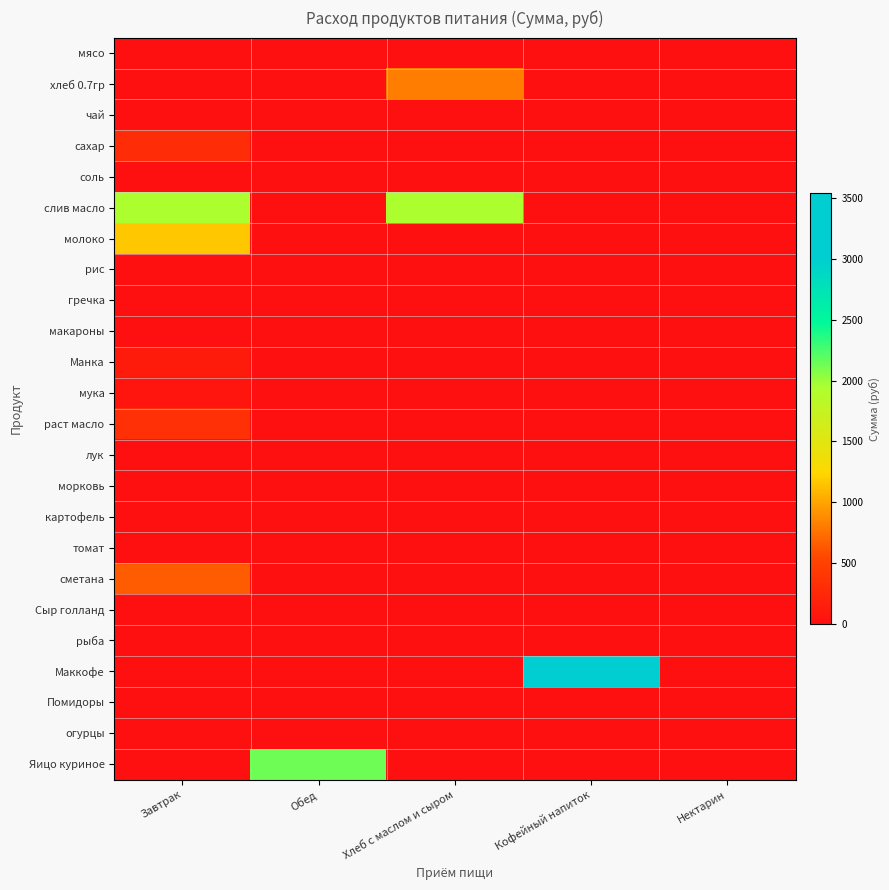

Rank the series by their maximum value, from lowest to highest.

мясо, чай, рис, гречка, макароны, лук, морковь, картофель, томат, Сыр голланд, рыба, Помидоры, огурцы, соль, мука, Манка, сахар, раст масло, сметана, хлеб 0.7гр, молоко, слив масло, Яицо куриное, Маккофе